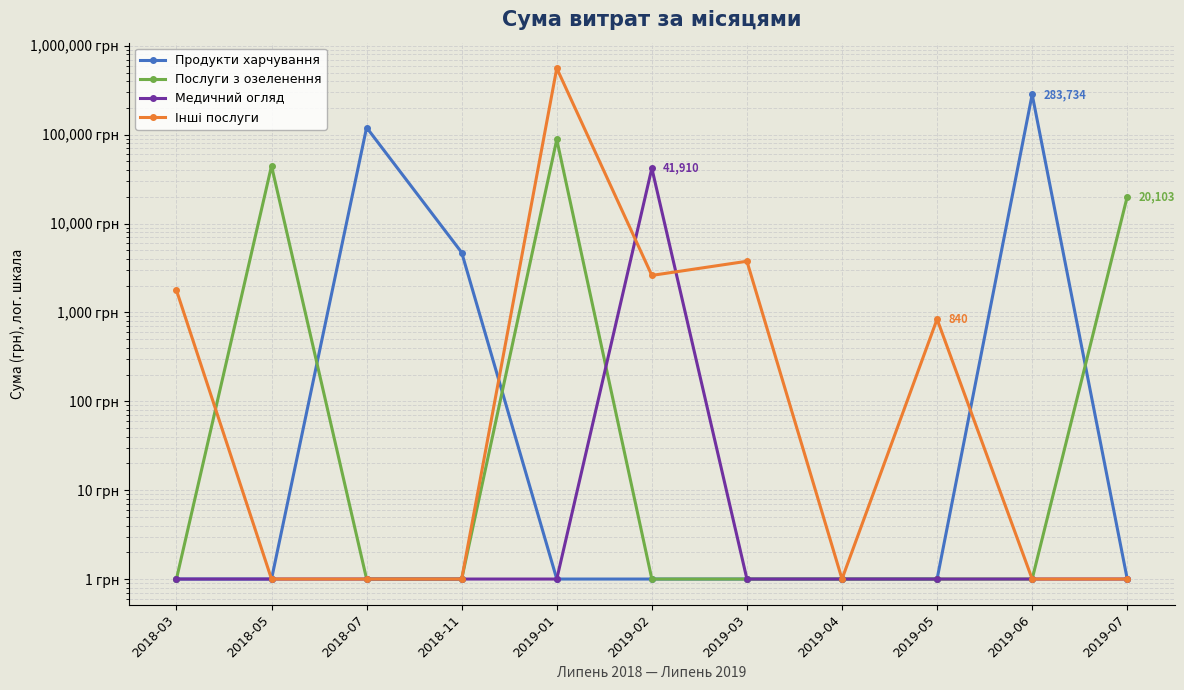

The value of Послуги з озеленення at 2019-02 is 1.0. True or false?

True